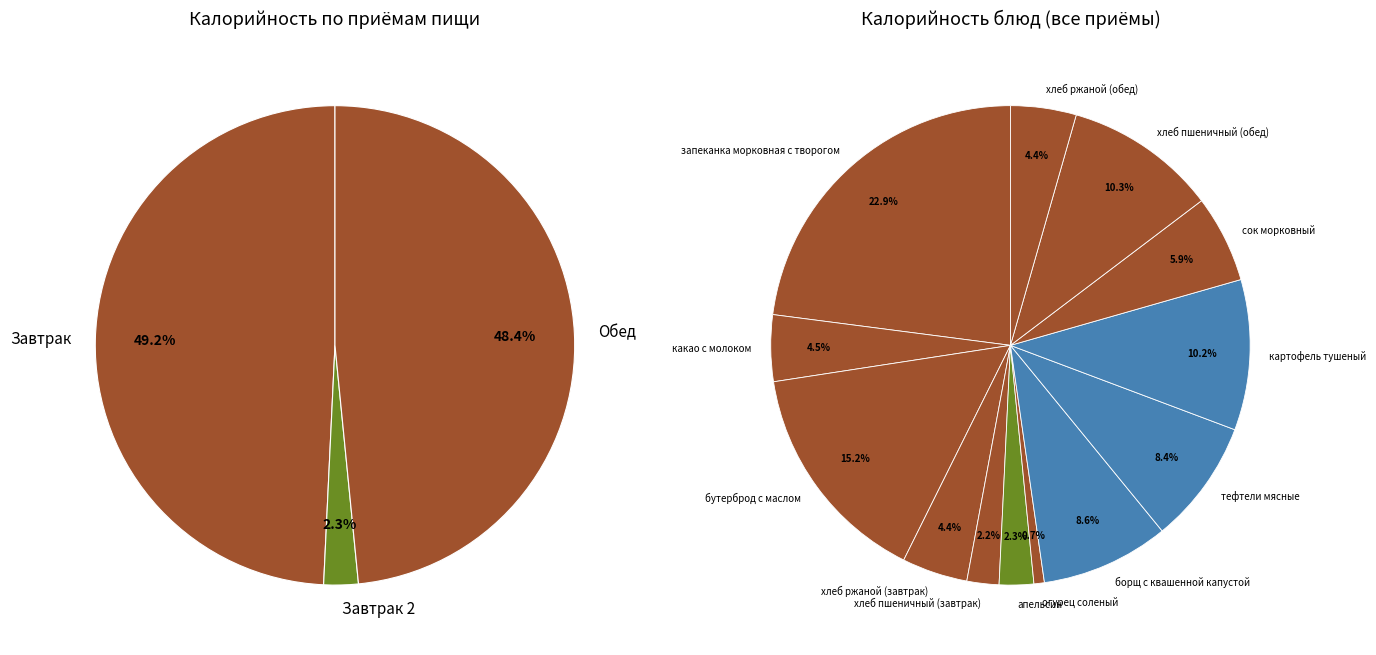

To the nearest percent, what is the average slice percentage?

8%